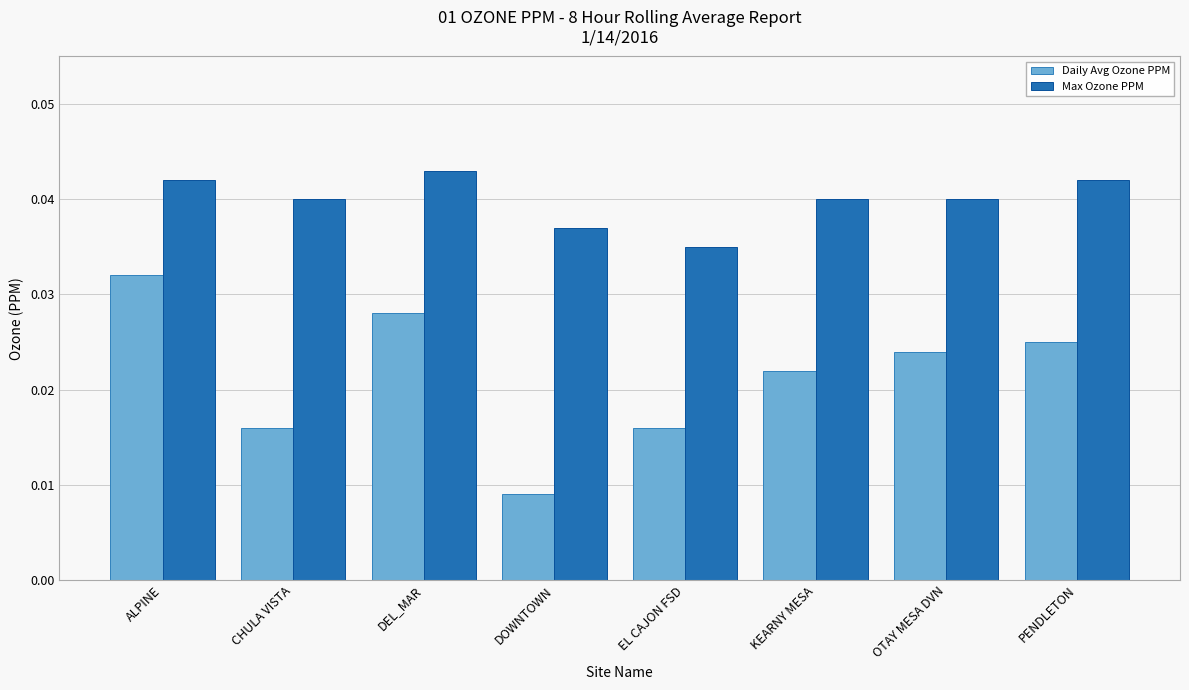

What is the label of the 8th bar from the left?

PENDLETON